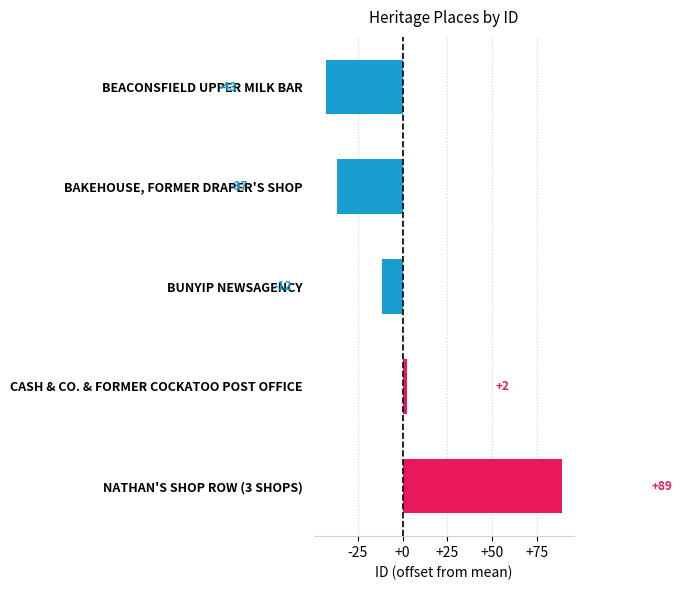

Are the bars horizontal?

Yes